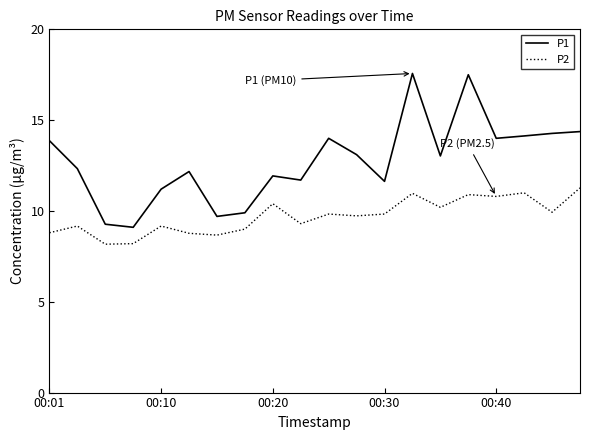

List the series in order of their overall mean, lowest first.

P2, P1